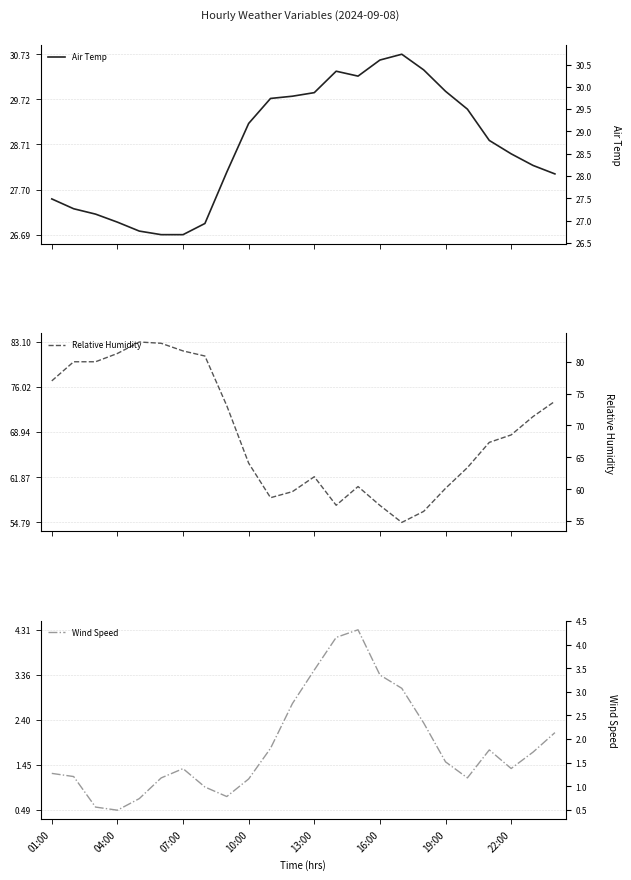

True or false: Wind Speed and Relative Humidity cross at least once.

False